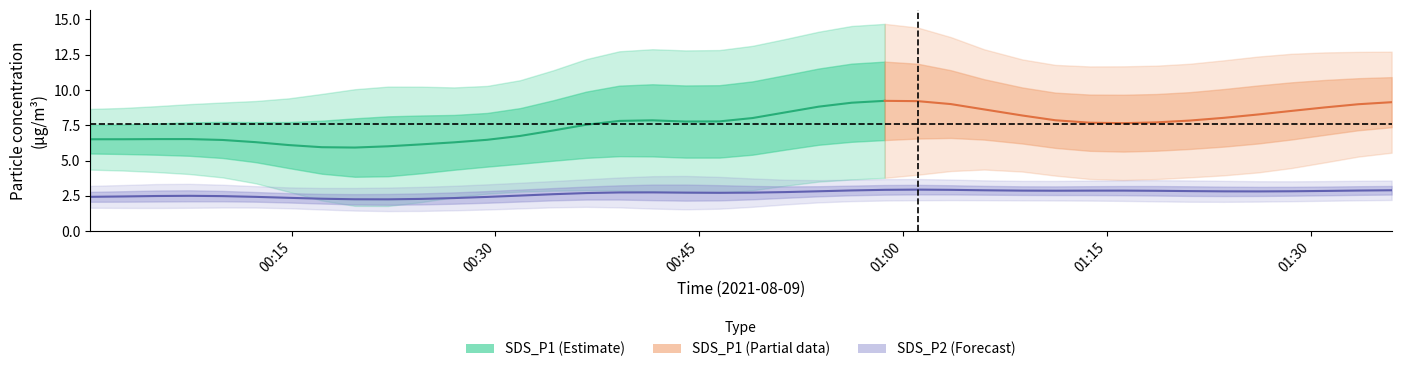

Which series has the widest spread of values?

SDS_P1